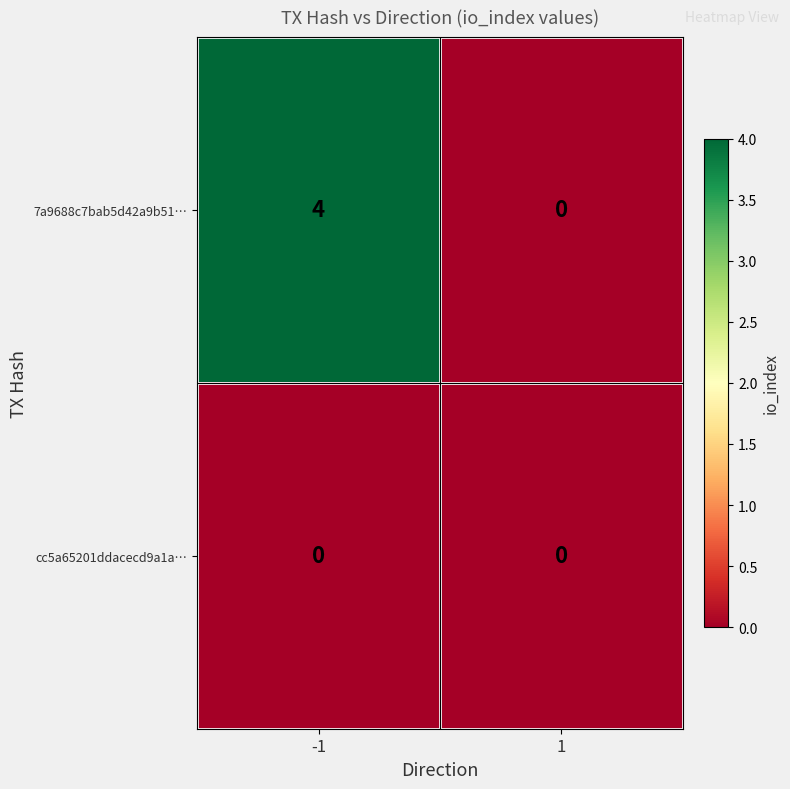

What is the sum of all 7a9688c7bab5d42a9b51… values?

4